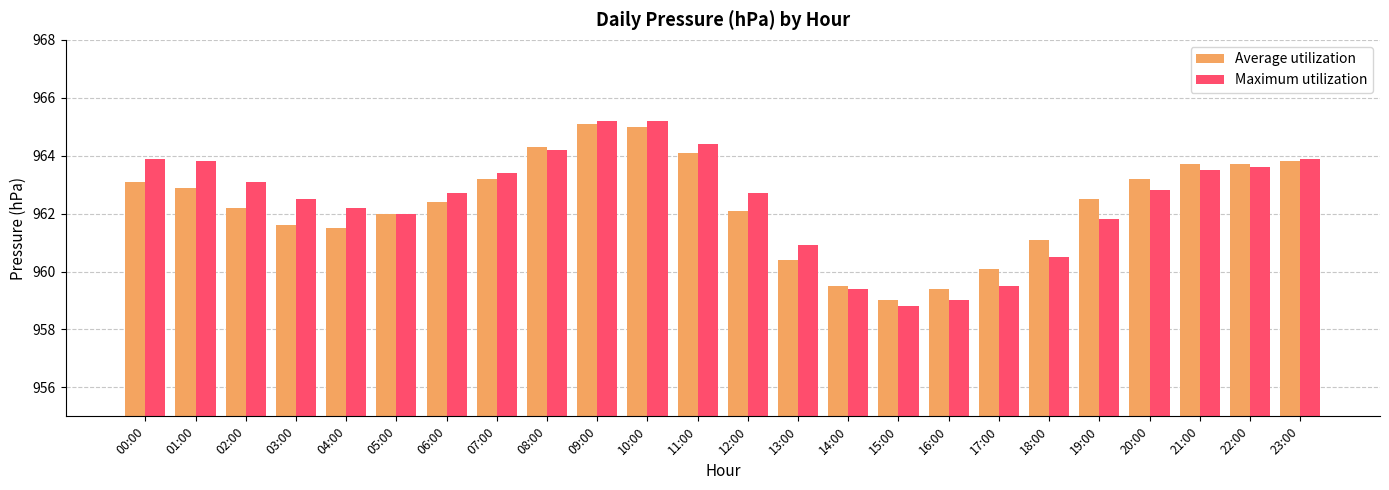

Count the number of categories in the chart.

24